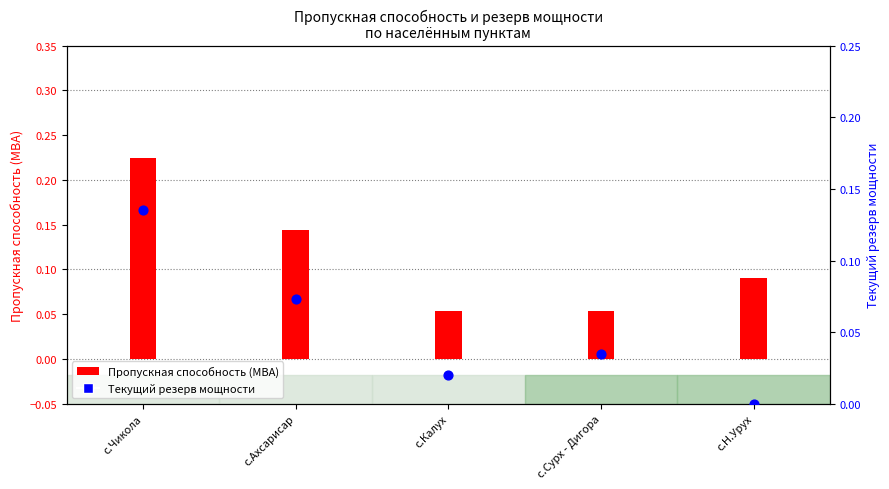

What is the total value across all series at с.Ахсарисар?

0.2